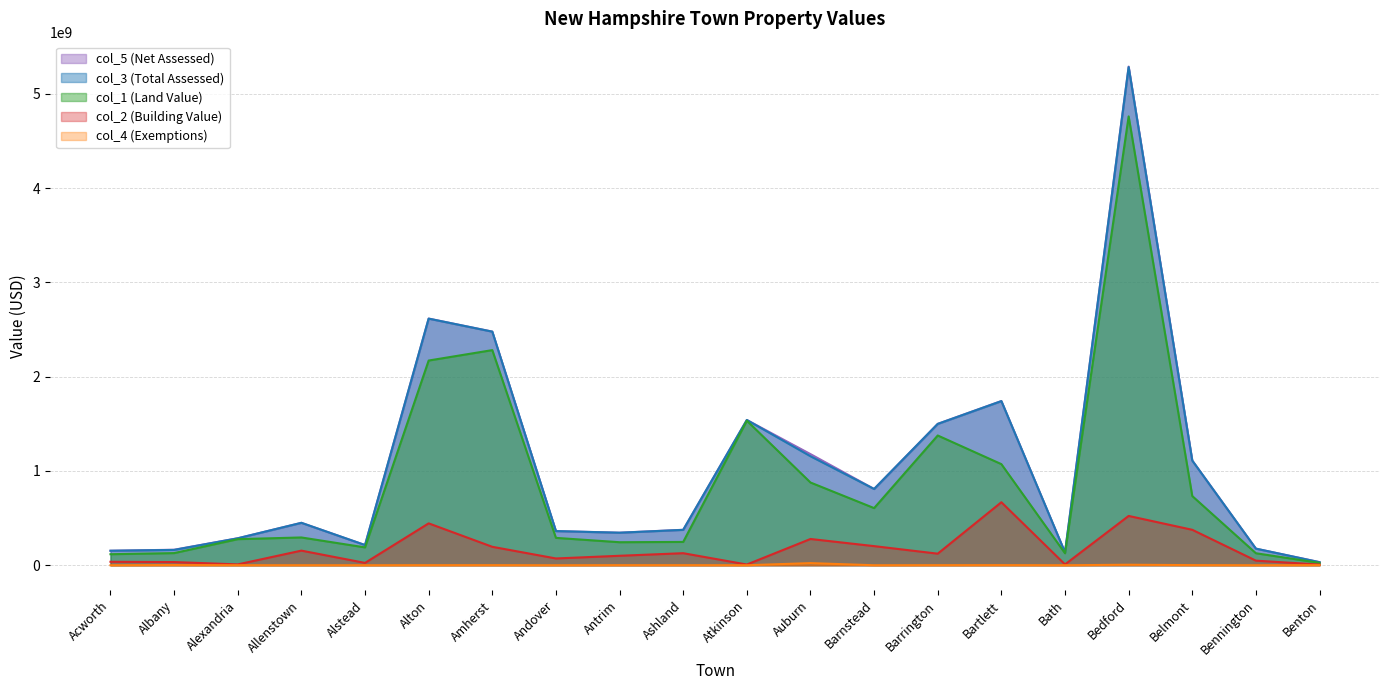

What is the value of the col_1 (Land Value) point at the 15th from the left?

1072206667